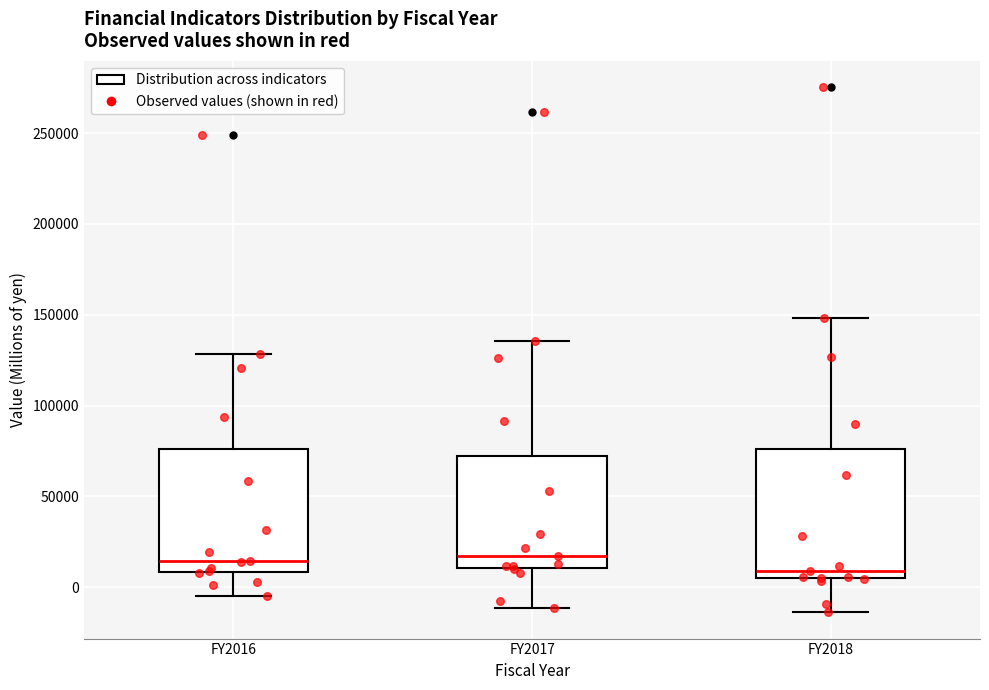

Reading left to right, read every box against the y-axis: the position of its median line, the range the box covers, and the ends of its whiskers. The values are not printed on the chart, so give them approximately, as read against the axis.

FY2016: median 15000, box 10000 to 75000, whiskers -5000 to 130000
FY2017: median 15000, box 10000 to 70000, whiskers -10000 to 135000
FY2018: median 10000, box 5000 to 75000, whiskers -15000 to 150000